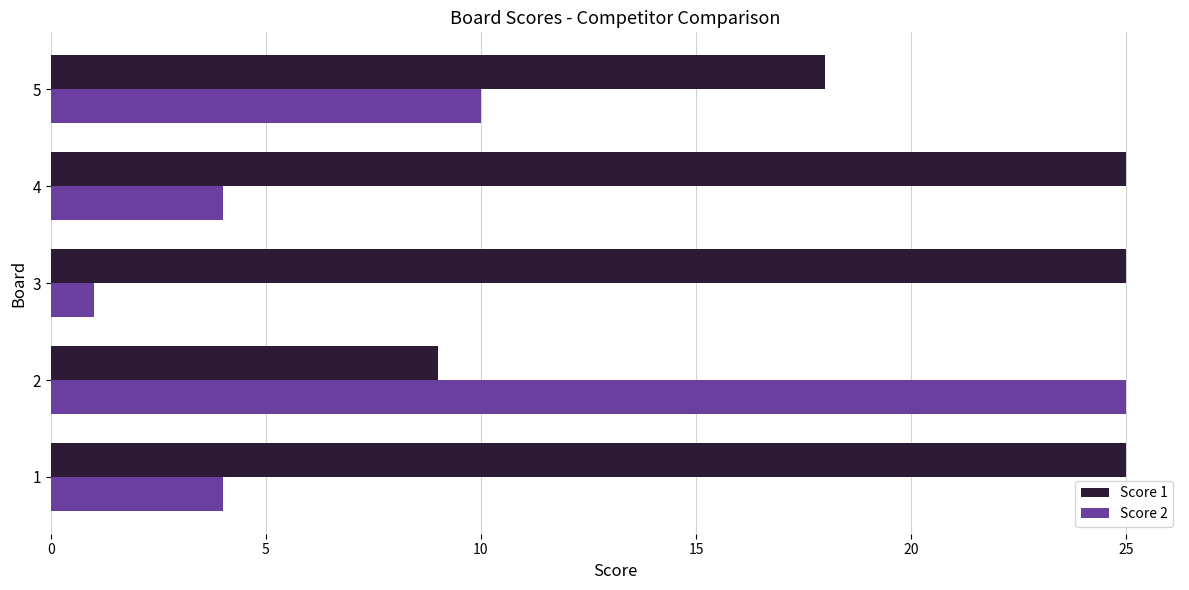

What is the approximate value of Score 2 at 5, to the nearest 10?

10